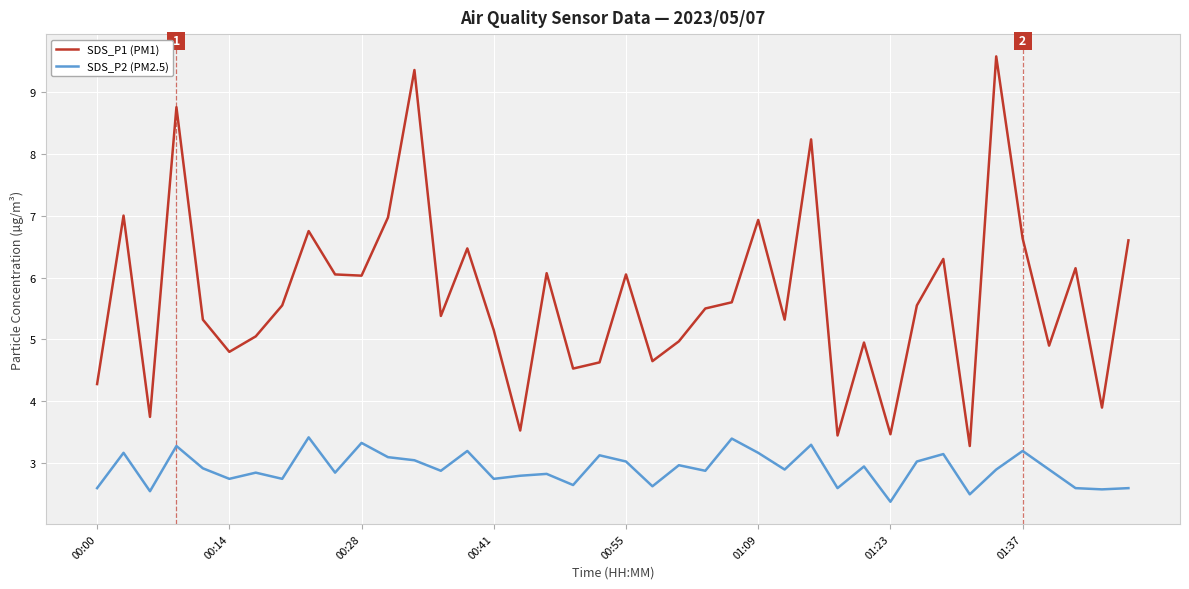

Which series has the largest range (max minus min)?

SDS_P1 (PM1)